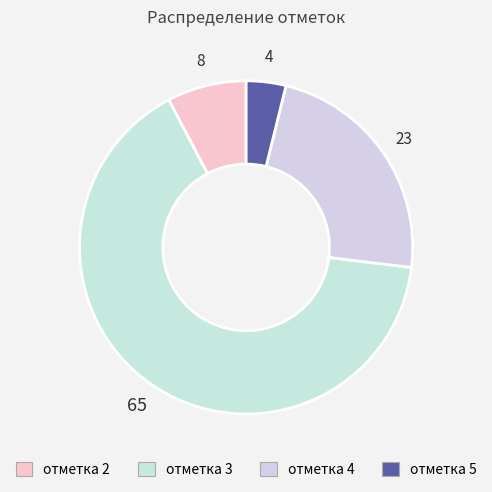

Which category has the biggest portion of the pie?

отметка 3